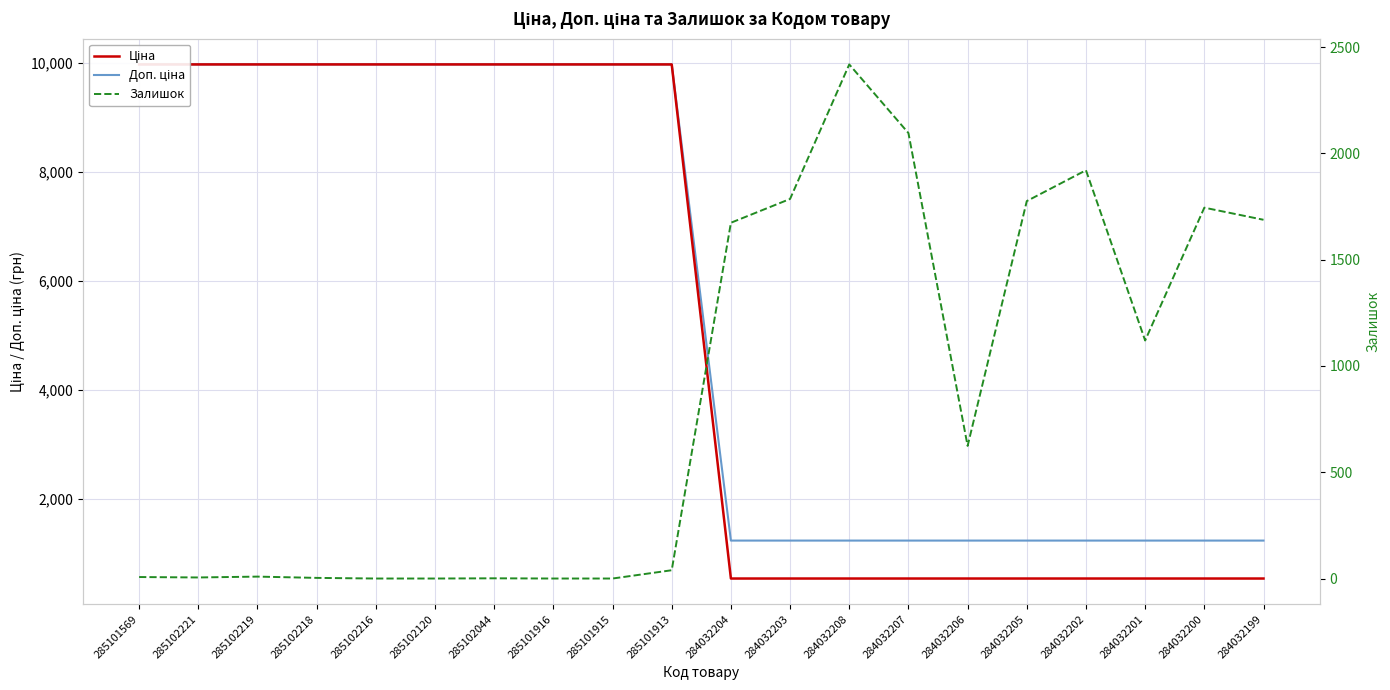

Between 284032205 and 284032201, which is larger?

284032205